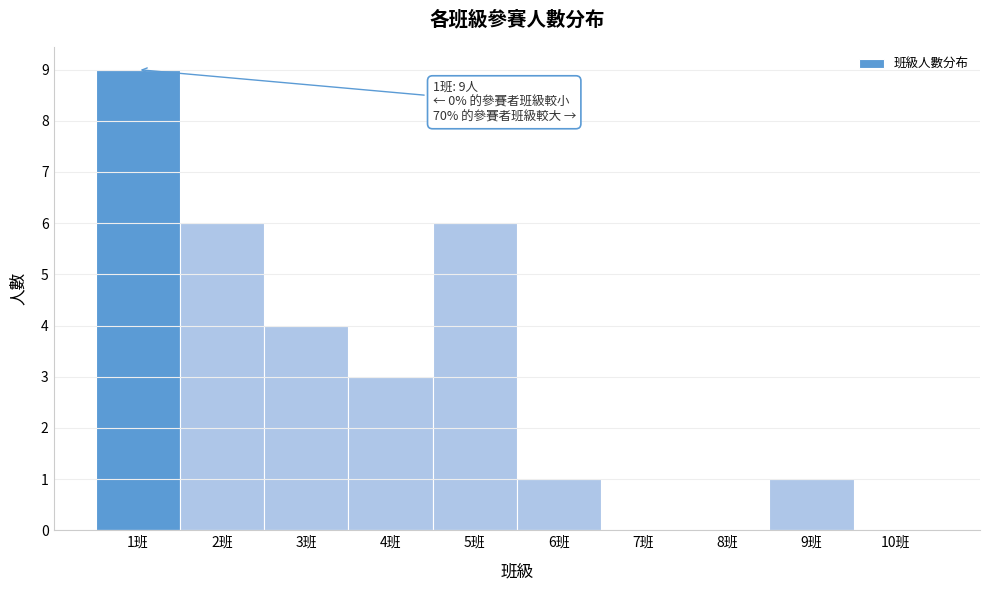

Over which range of the x-axis is the bar tallest?

0.5 to 1.5